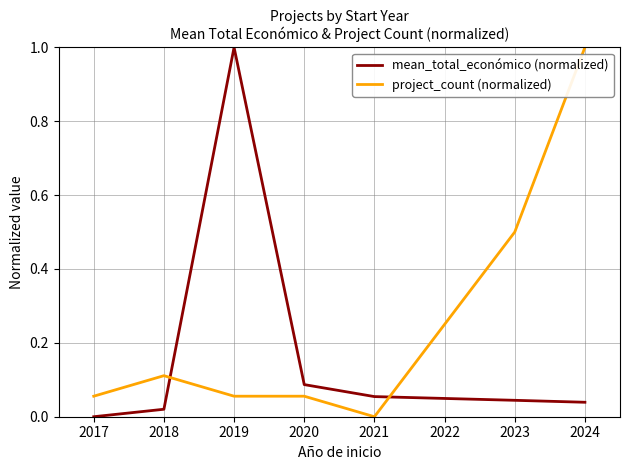

Is it true that project_count (normalized) equals 0.2 at 2023?

False